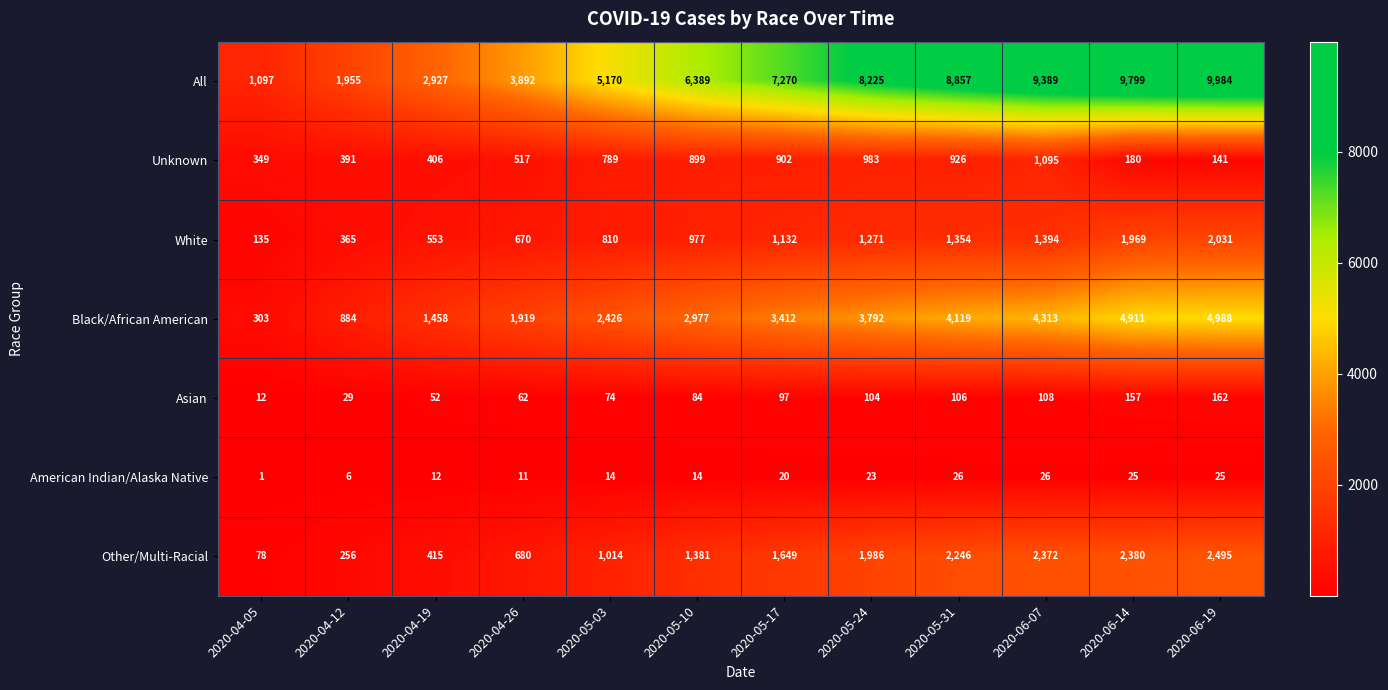

Which label corresponds to the smallest value in the chart?

2020-04-05